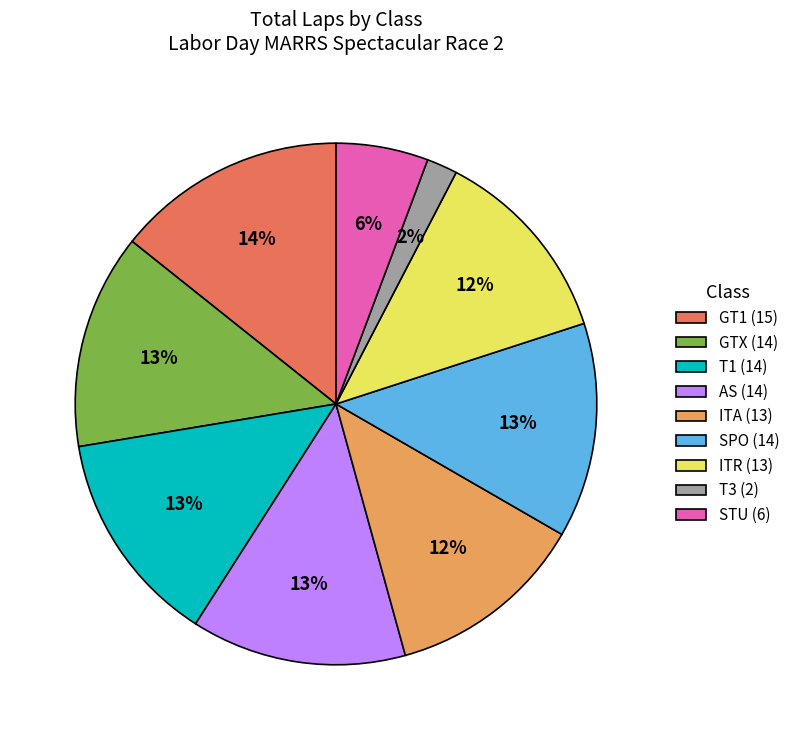

The ITR slice represents 1% of the pie. True or false?

False